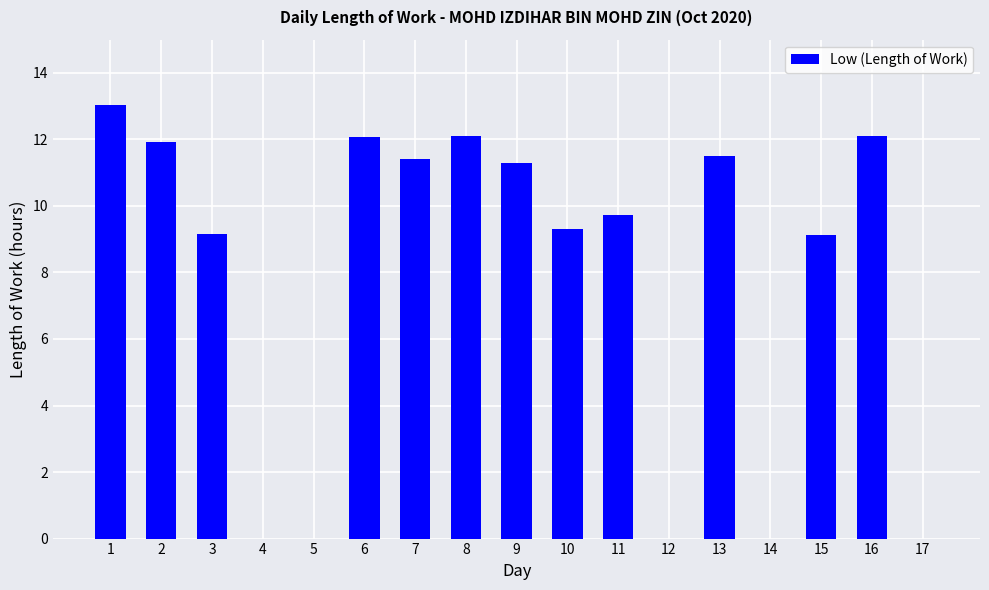

What is the greatest value displayed?

13.0